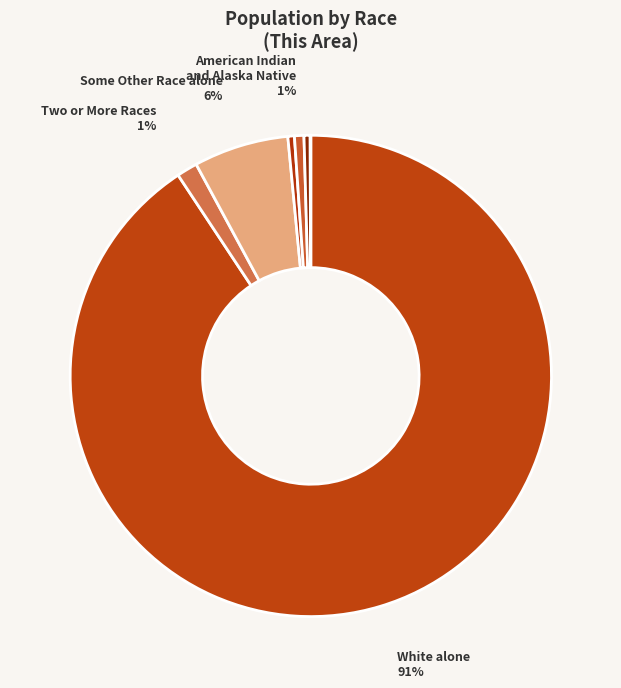

Rank the categories by value from lowest to highest.

Native Hawaiian and Other Pacific, Black or African American alone, Asian alone, American Indian and Alaska Native, Two or More Races, Some Other Race alone, White alone